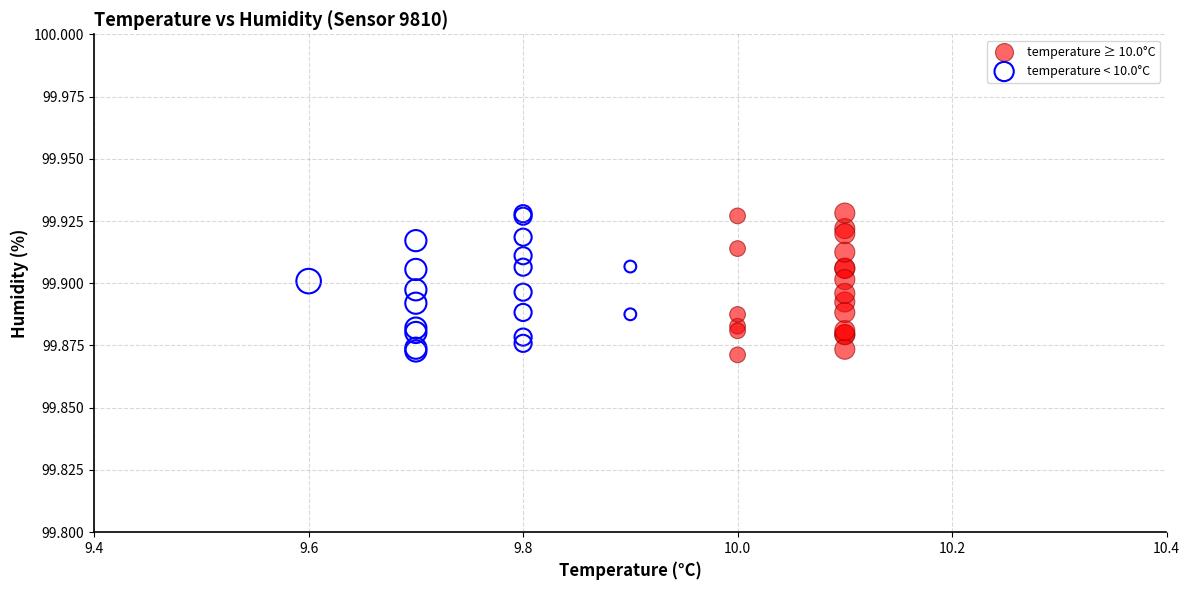

What are all the series names shown in the legend?

temperature ≥ 10.0°C, temperature < 10.0°C